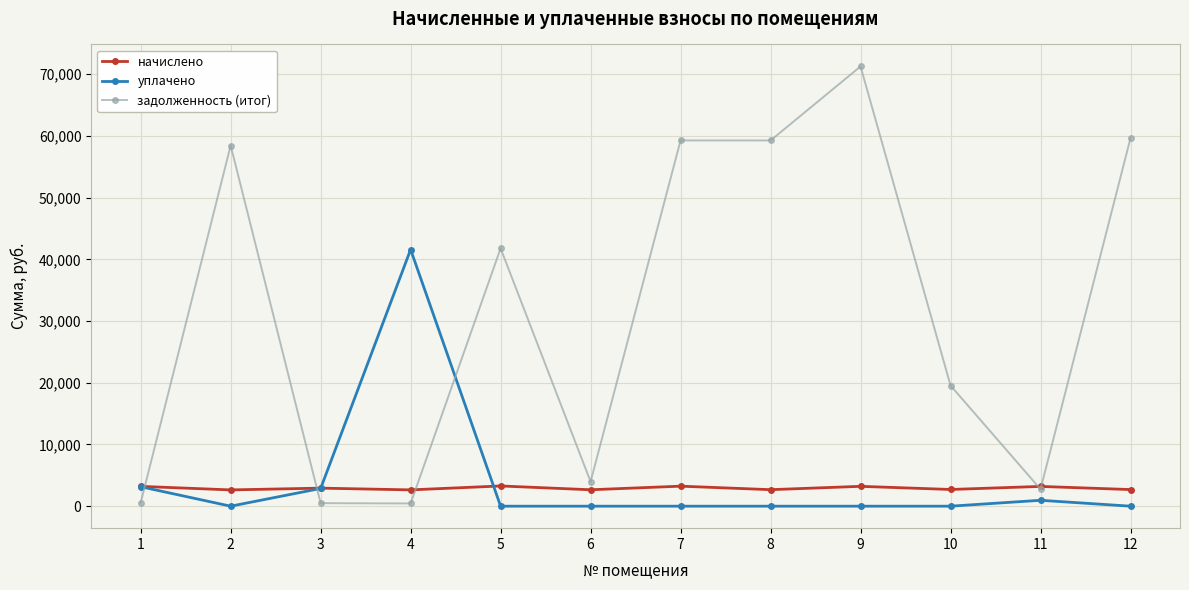

Where do задолженность (итог) and начислено first cross each other?

1 and 2